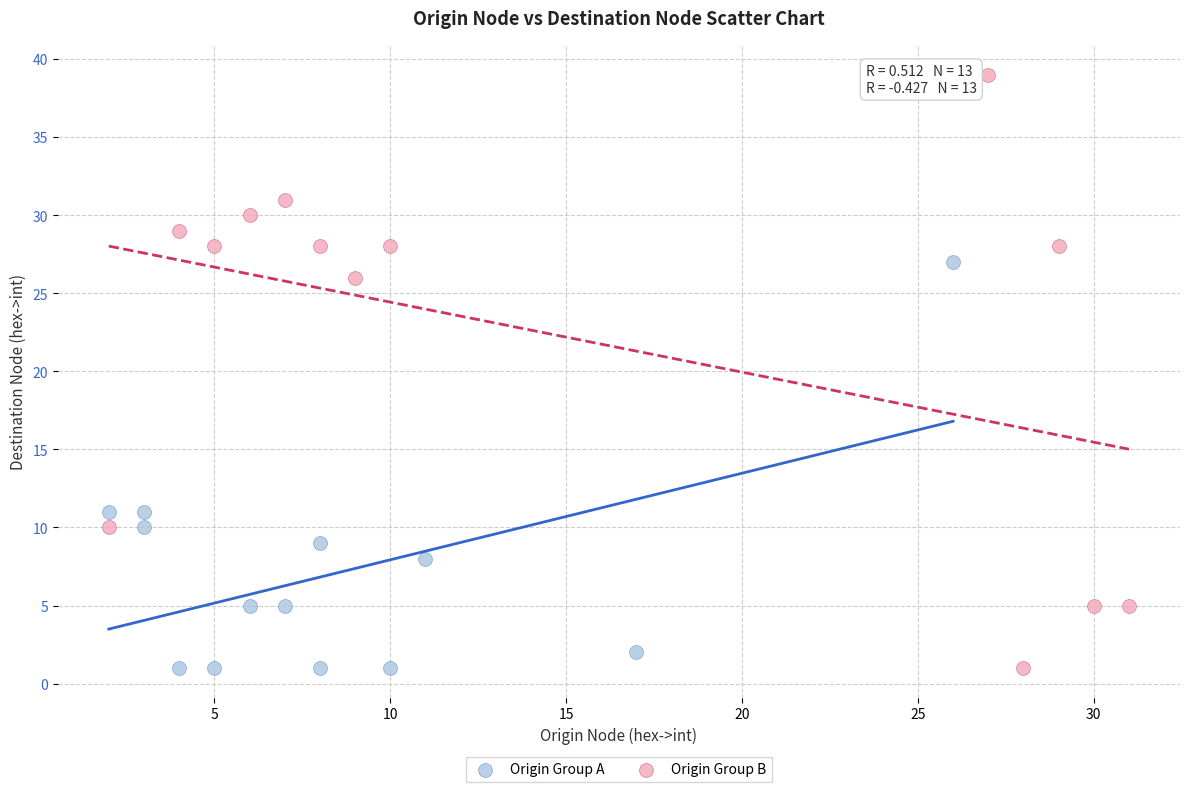

Which series has the widest spread of Y values?

Origin Group B